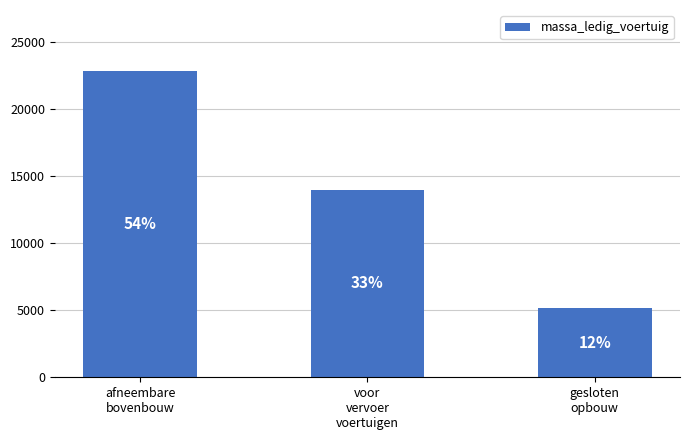

How many bars are there in total?

3